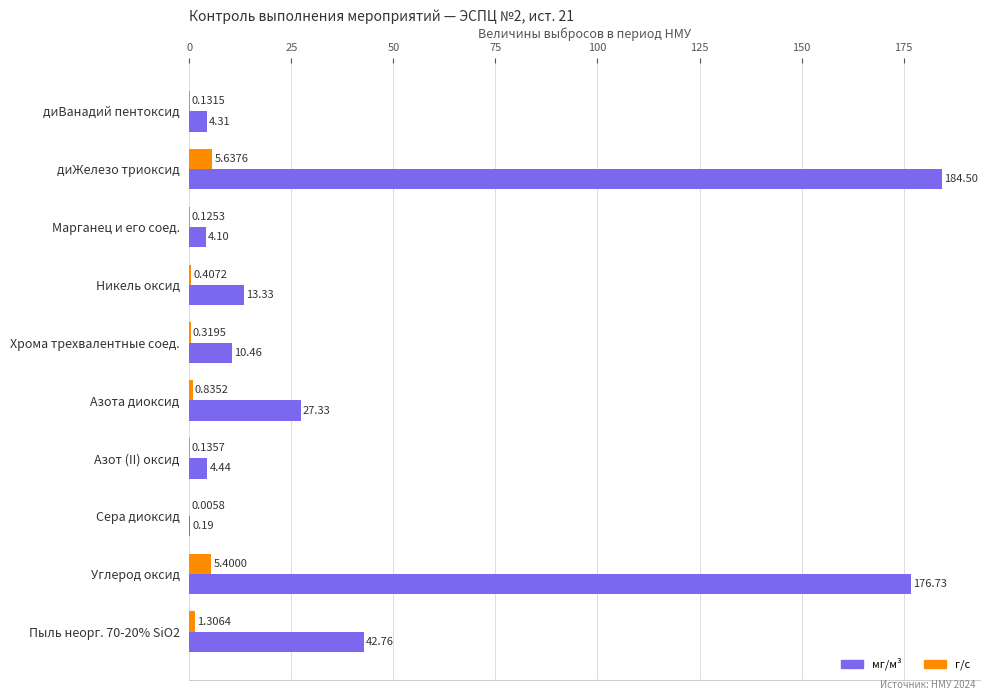

Which category has the highest value across all series?

диЖелезо триоксид